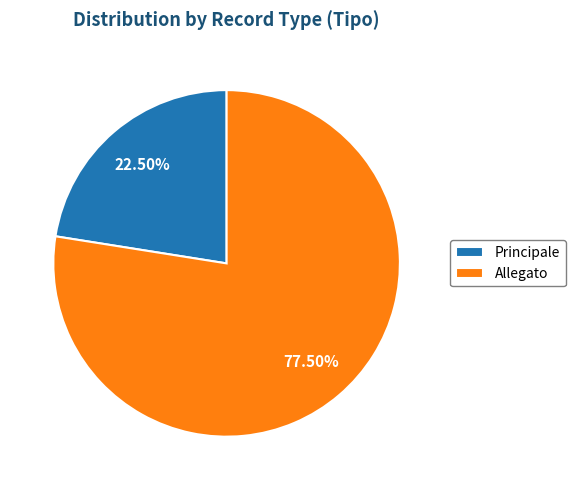

What percentage do Allegato and Principale together represent?

100.0%